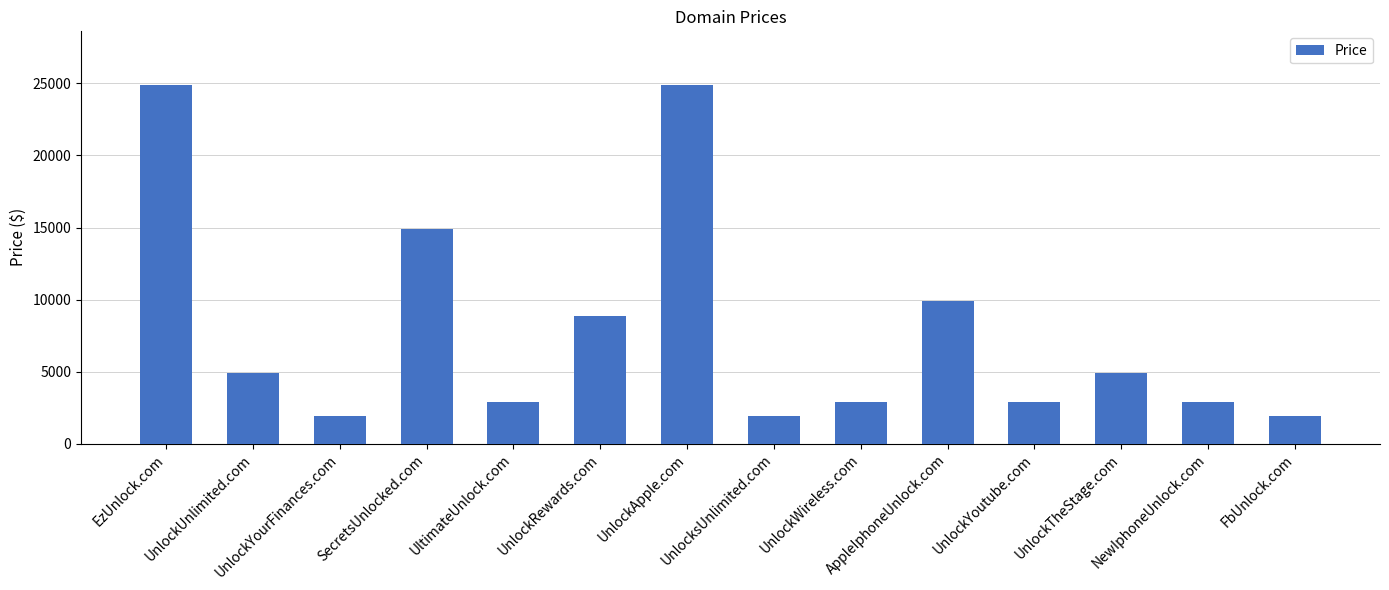

The chart shows a value of 2895 at UnlockYourFinances.com. True or false?

False